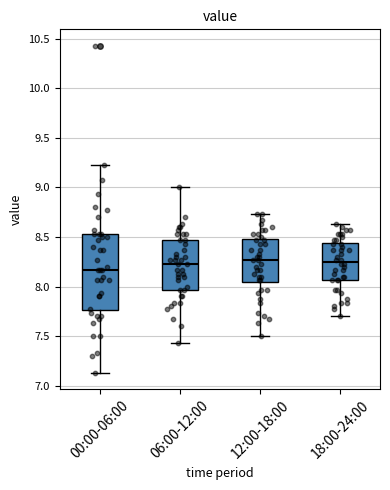

Where is the lower edge of the box for 18:00-24:00 on the y-axis? The values are not printed on the chart, so give them approximately, as read against the axis.

8.05